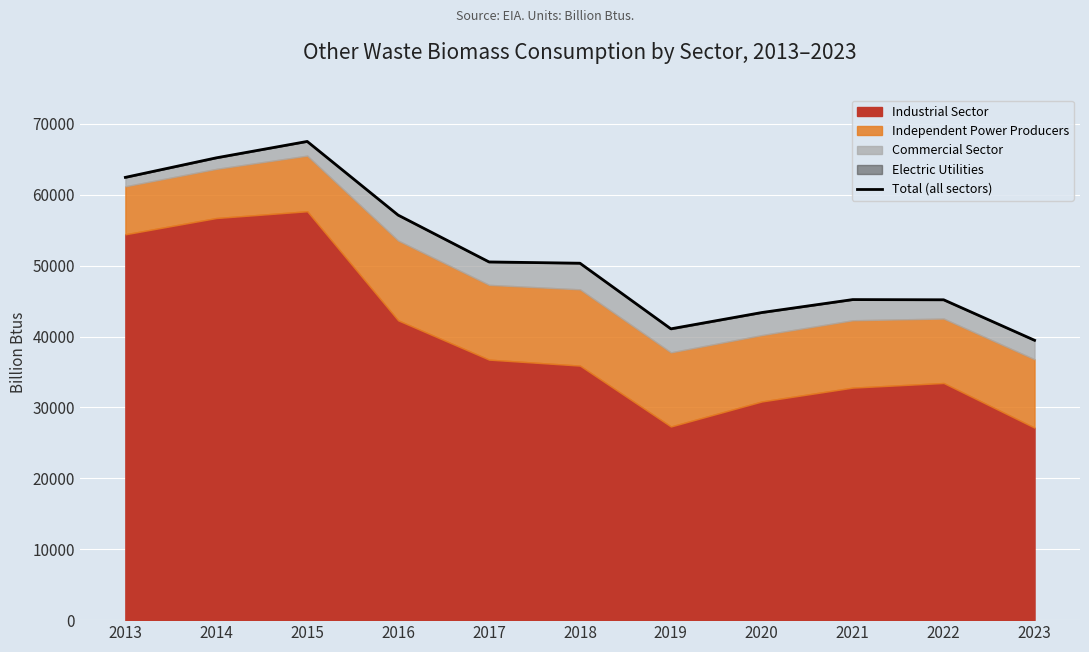

What is the change in value from 2014 to 2015?

+2311